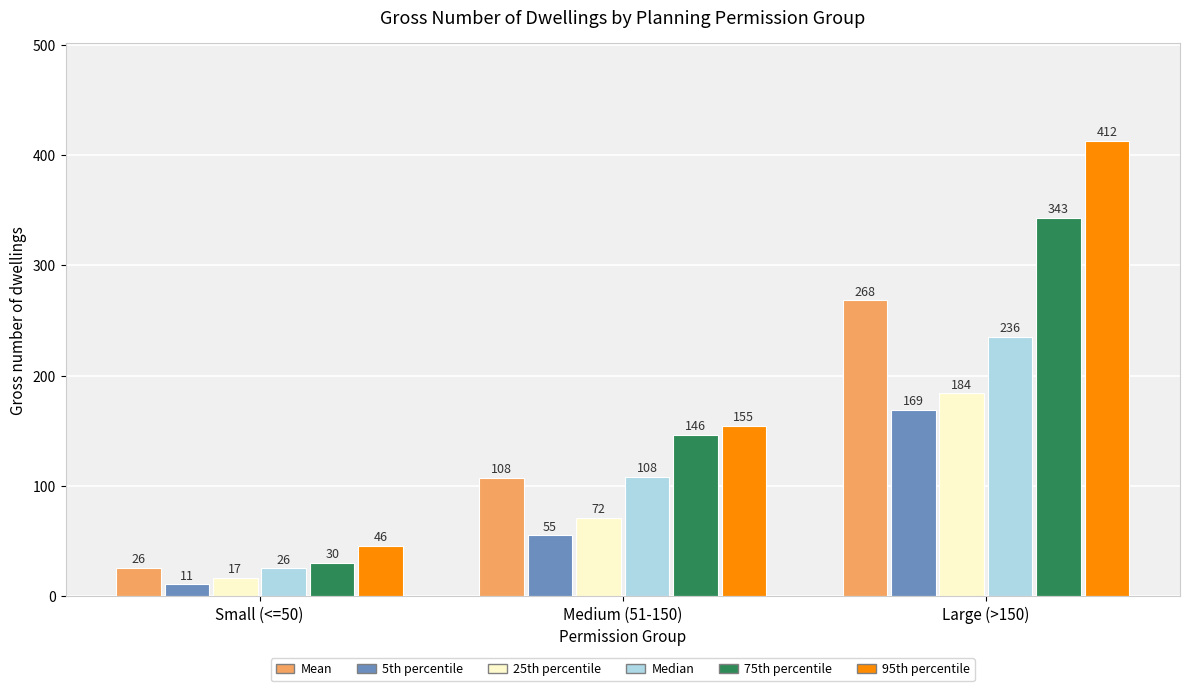

Where is 75th percentile nearest to the value 186?

Medium (51-150)